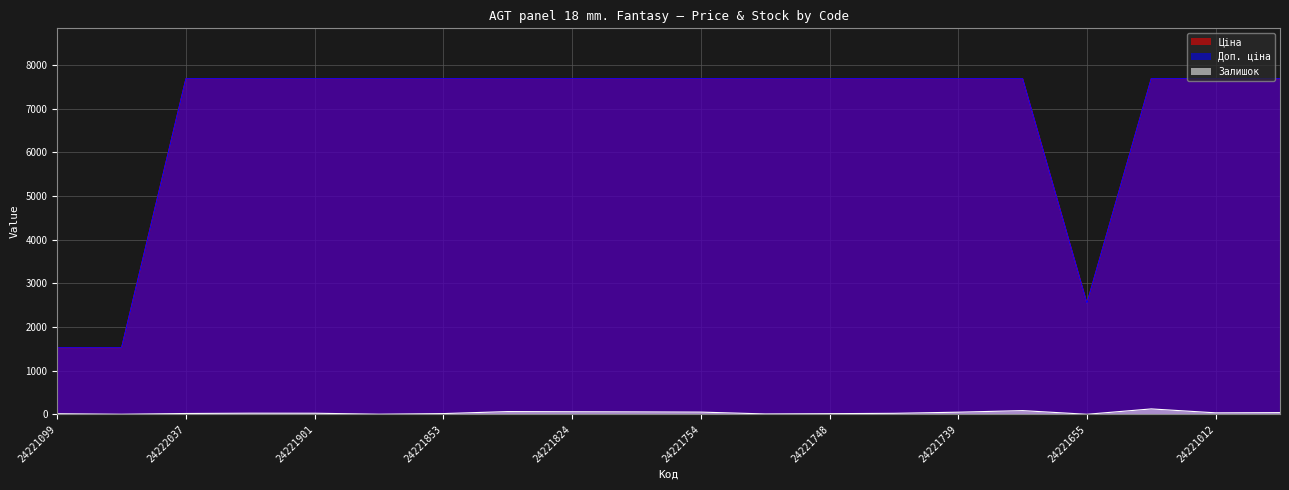

In Залишок, how many points are higher than both neighbors (excluding endpoints)?

4